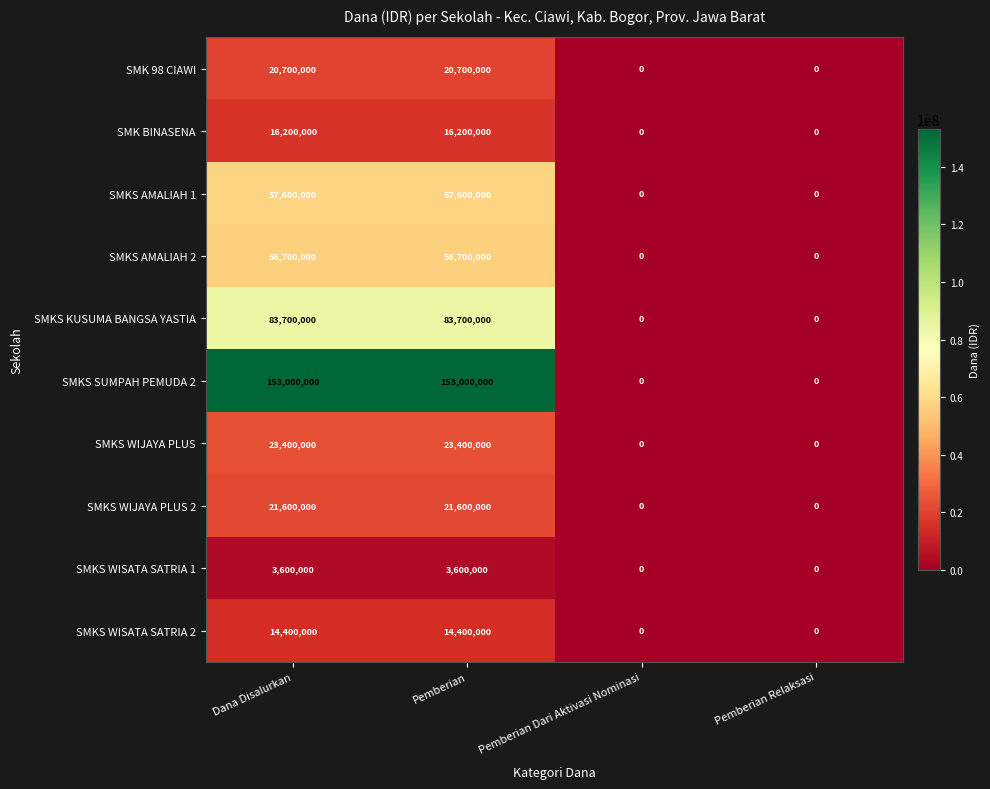

Between Pemberian and Pemberian Dari Aktivasi Nominasi, which series saw the biggest shift?

SMKS SUMPAH PEMUDA 2